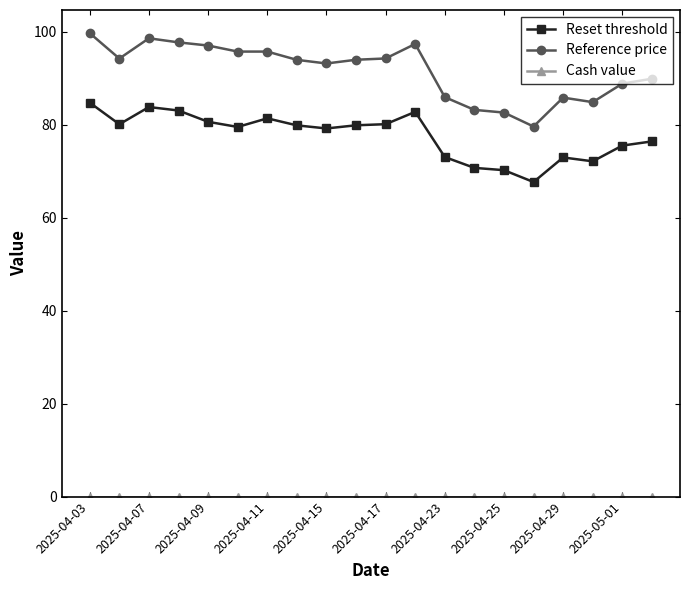

What is the value of the Reset threshold point at the 2nd from the left?

80.1